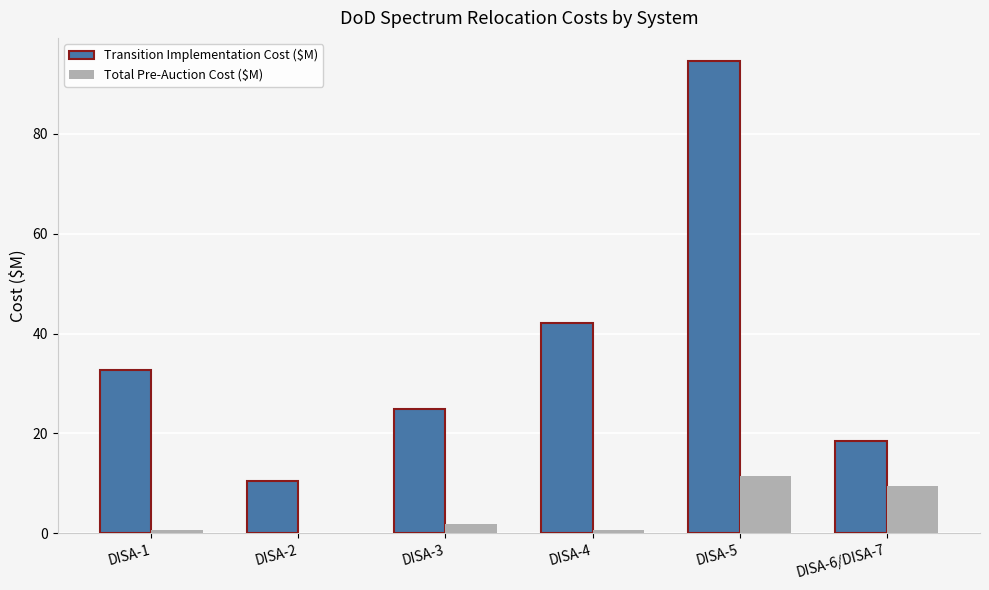

At which category is the sum across all series the highest?

DISA-5